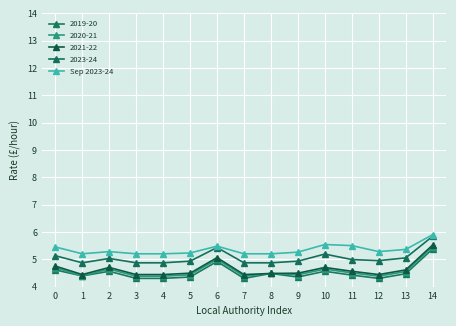

Reading left to right, extract all data points from this chart.

5.5	5.2	5.3	5.2	5.2	5.2	5.5	5.2	5.2	5.3	5.5	5.5	5.3	5.4	5.9